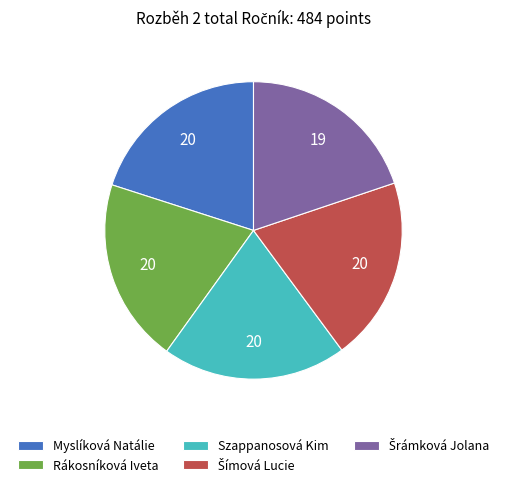

Does any single category account for the majority?

No